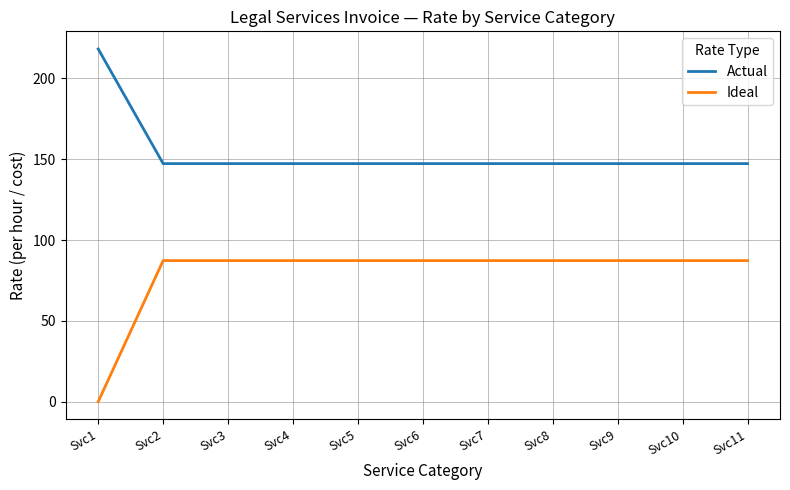

Is the value of Ideal at Svc2 greater than the value of Actual at Svc8?

No